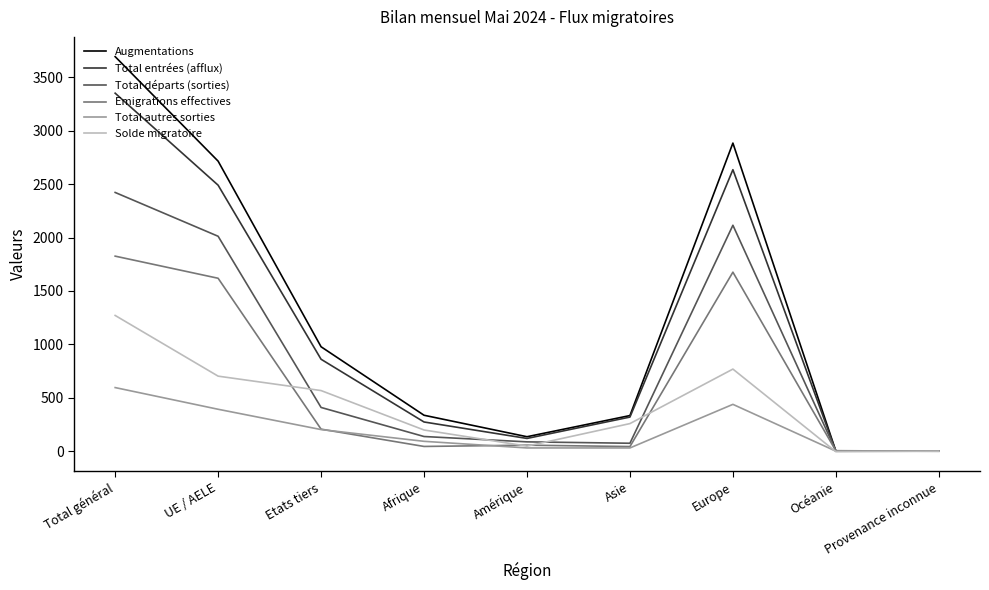

What is the total value across all series at UE / AELE?

9932